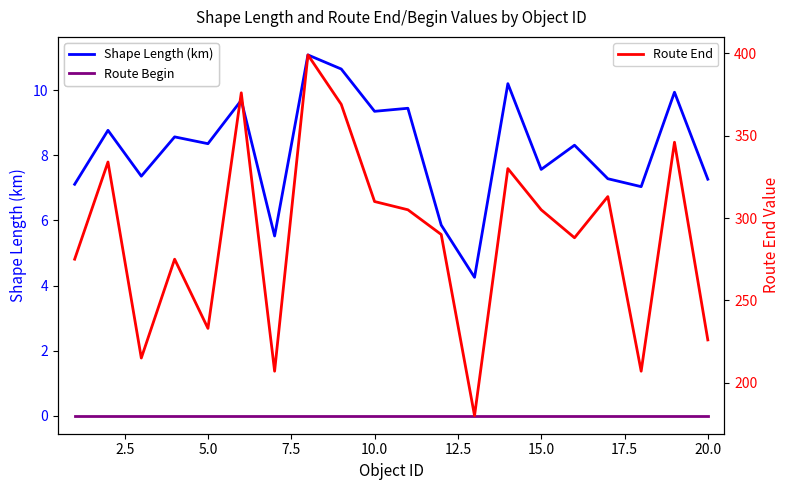

What are all the series names shown in the legend?

Shape Length (km), Route Begin, Route End